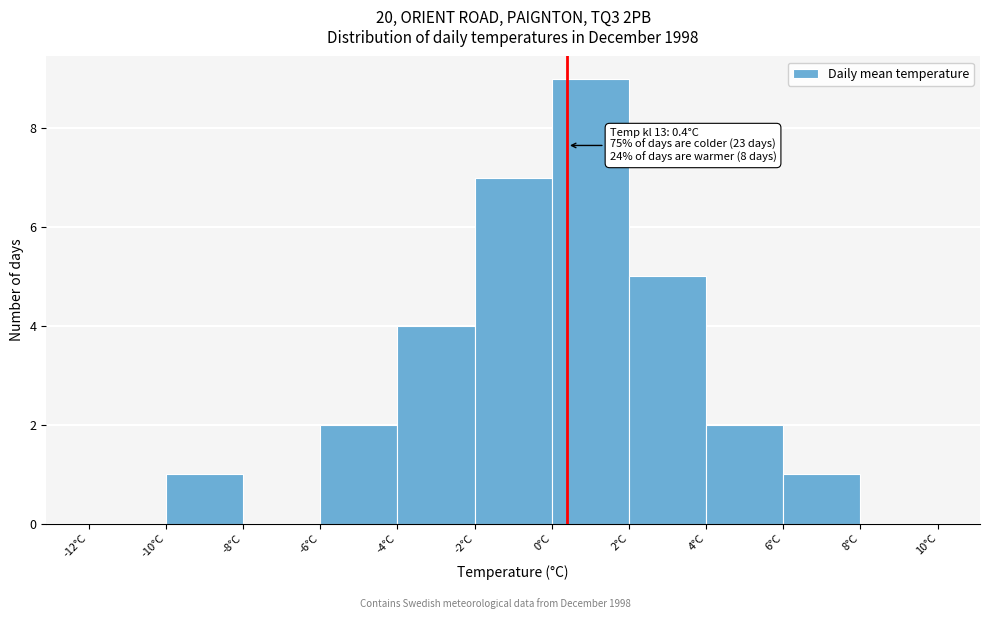

Which range on the x-axis has the tallest bar?

0 to 2